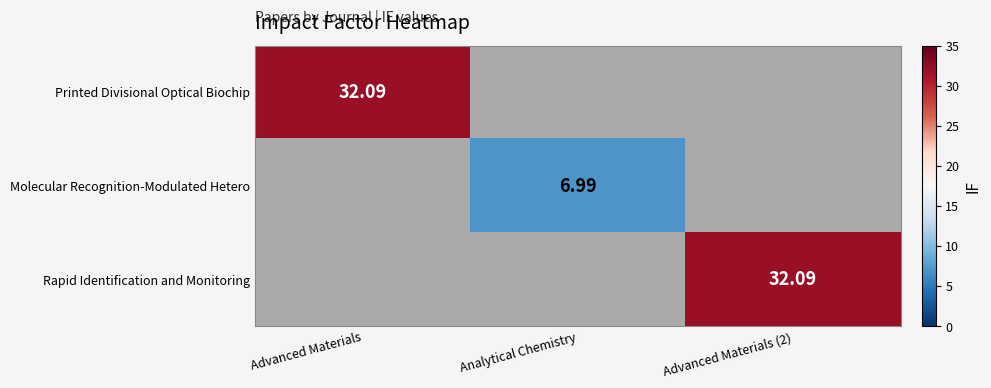

Which category has the lowest value in the row_0 series?

Advanced Materials